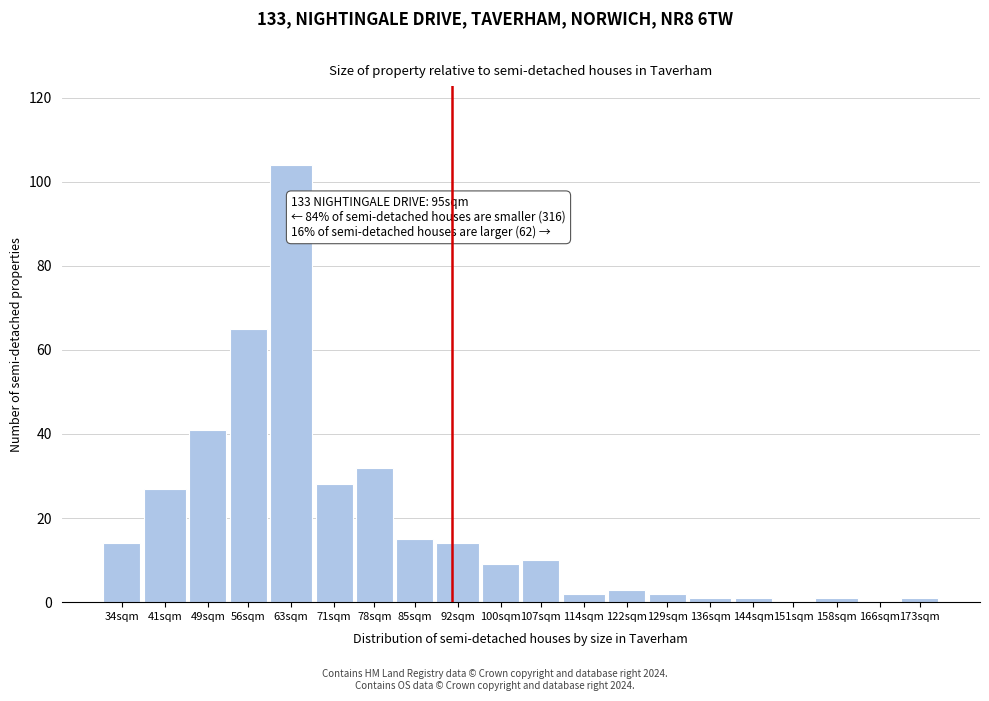

Reading left to right, list all the values displayed in this chart.

34sqm=14	41sqm=27	49sqm=41	56sqm=65	63sqm=104	71sqm=28	78sqm=32	85sqm=15	92sqm=14	100sqm=9	107sqm=10	114sqm=2	122sqm=3	129sqm=2	136sqm=1	144sqm=1	151sqm=0	158sqm=1	166sqm=0	173sqm=1